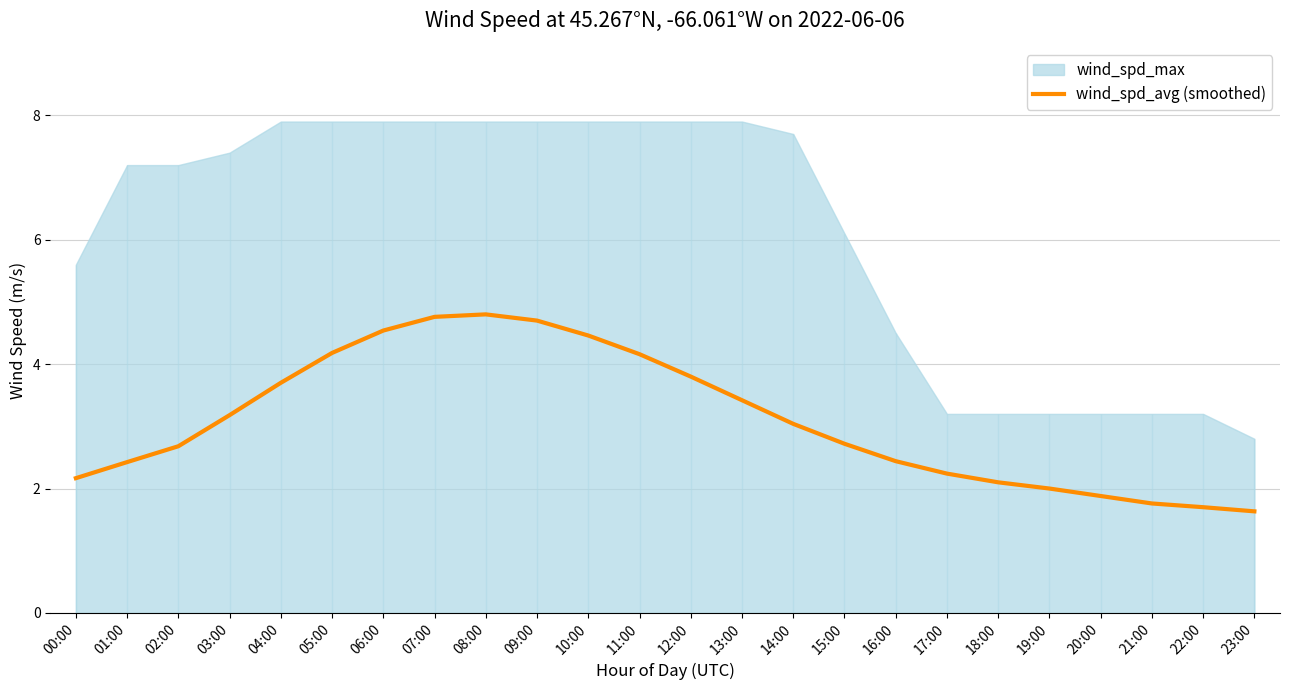

Reading right to left, list all the values displayed in this chart.

23:00=1.6	22:00=1.7	21:00=1.8	20:00=1.9	19:00=2.0	18:00=2.1	17:00=2.2	16:00=2.4	15:00=2.7	14:00=3.0	13:00=3.4	12:00=3.8	11:00=4.2	10:00=4.5	09:00=4.7	08:00=4.8	07:00=4.8	06:00=4.5	05:00=4.2	04:00=3.7	03:00=3.2	02:00=2.7	01:00=2.4	00:00=2.2